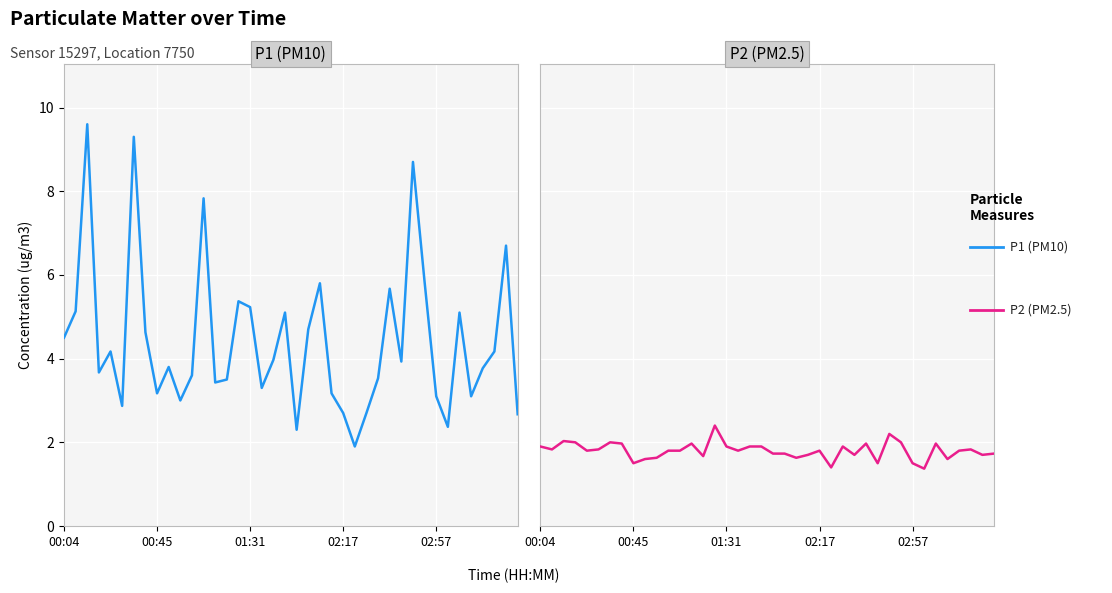

In P2, how many points are lower than both neighbors (excluding endpoints)?

12